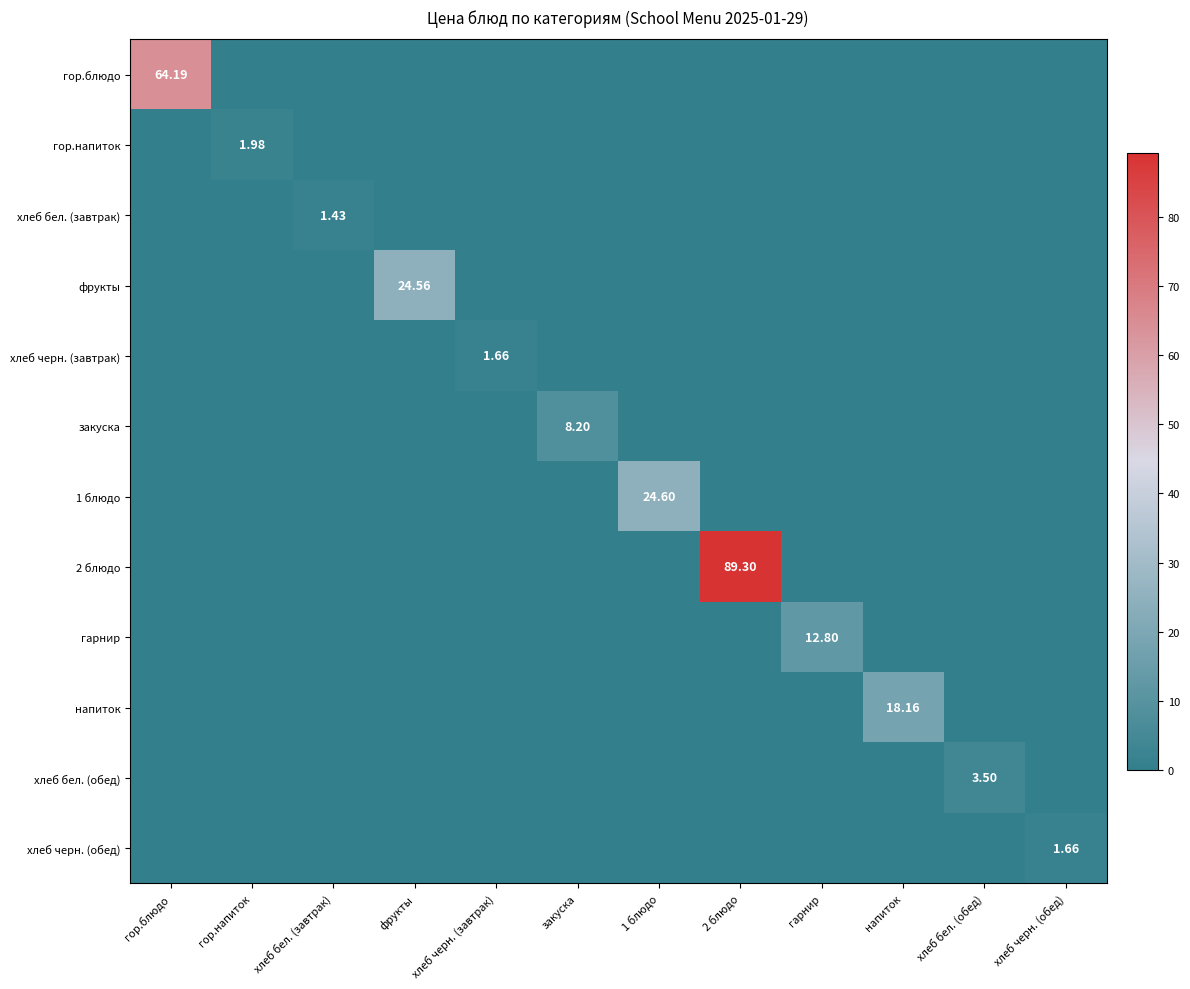

Rank the series at гор.напиток from lowest to highest value.

гор.блюдо, хлеб бел. (завтрак), фрукты, хлеб черн. (завтрак), закуска, 1 блюдо, 2 блюдо, гарнир, напиток, хлеб бел. (обед), хлеб черн. (обед), гор.напиток